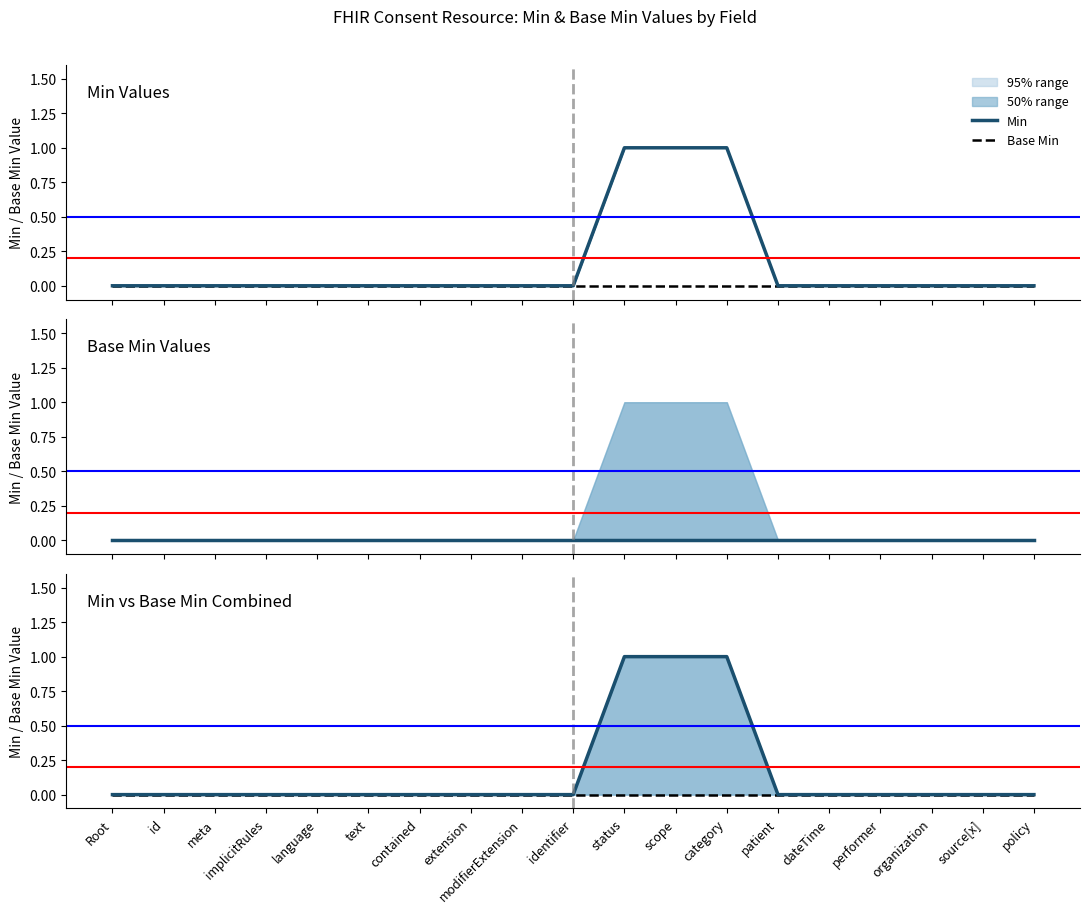

True or false: Base Min and Min intersect in this chart.

False